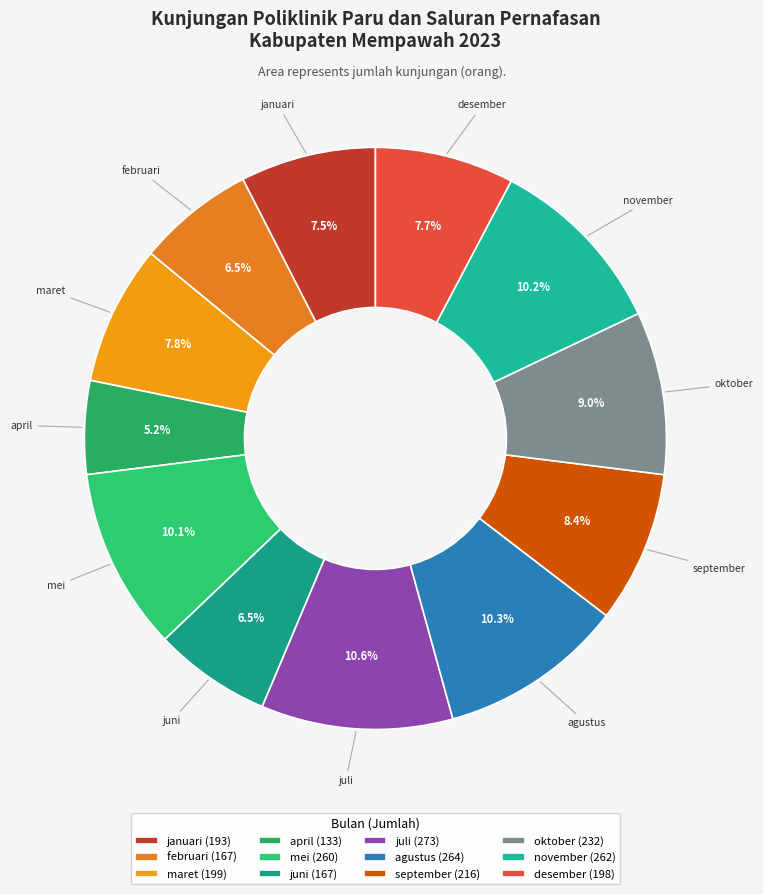

What percentage is NOT represented by juni?

93.5%